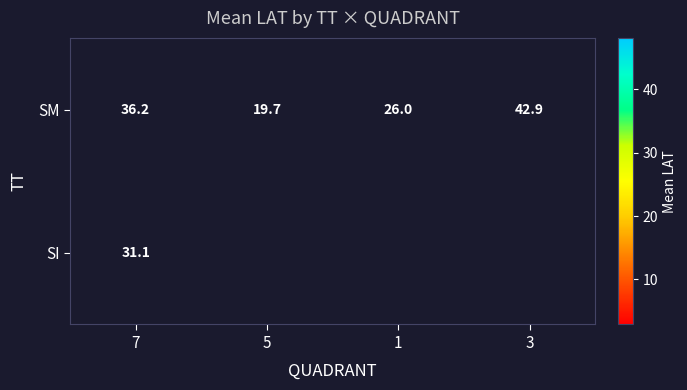

Which category has the highest value in the SM series?

3